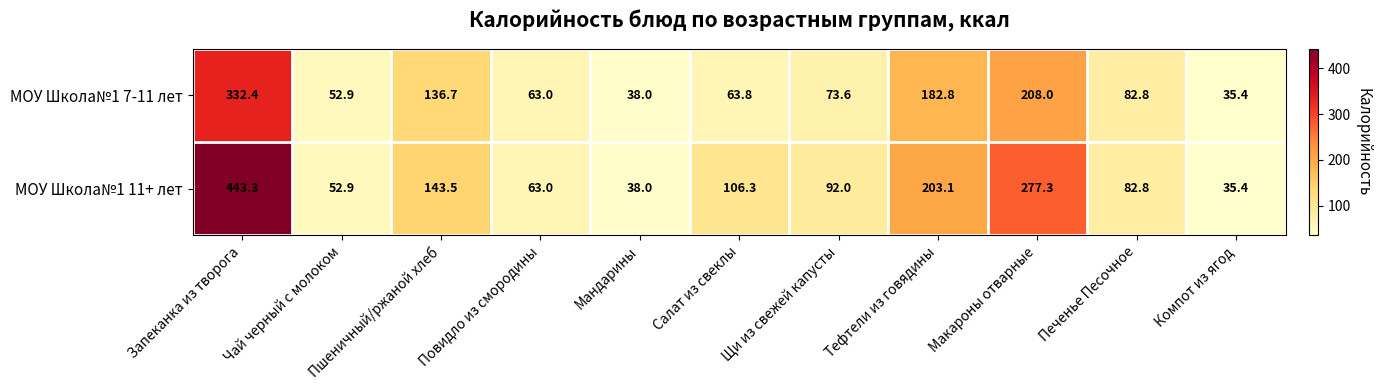

What is the maximum value shown in the chart?

443.3